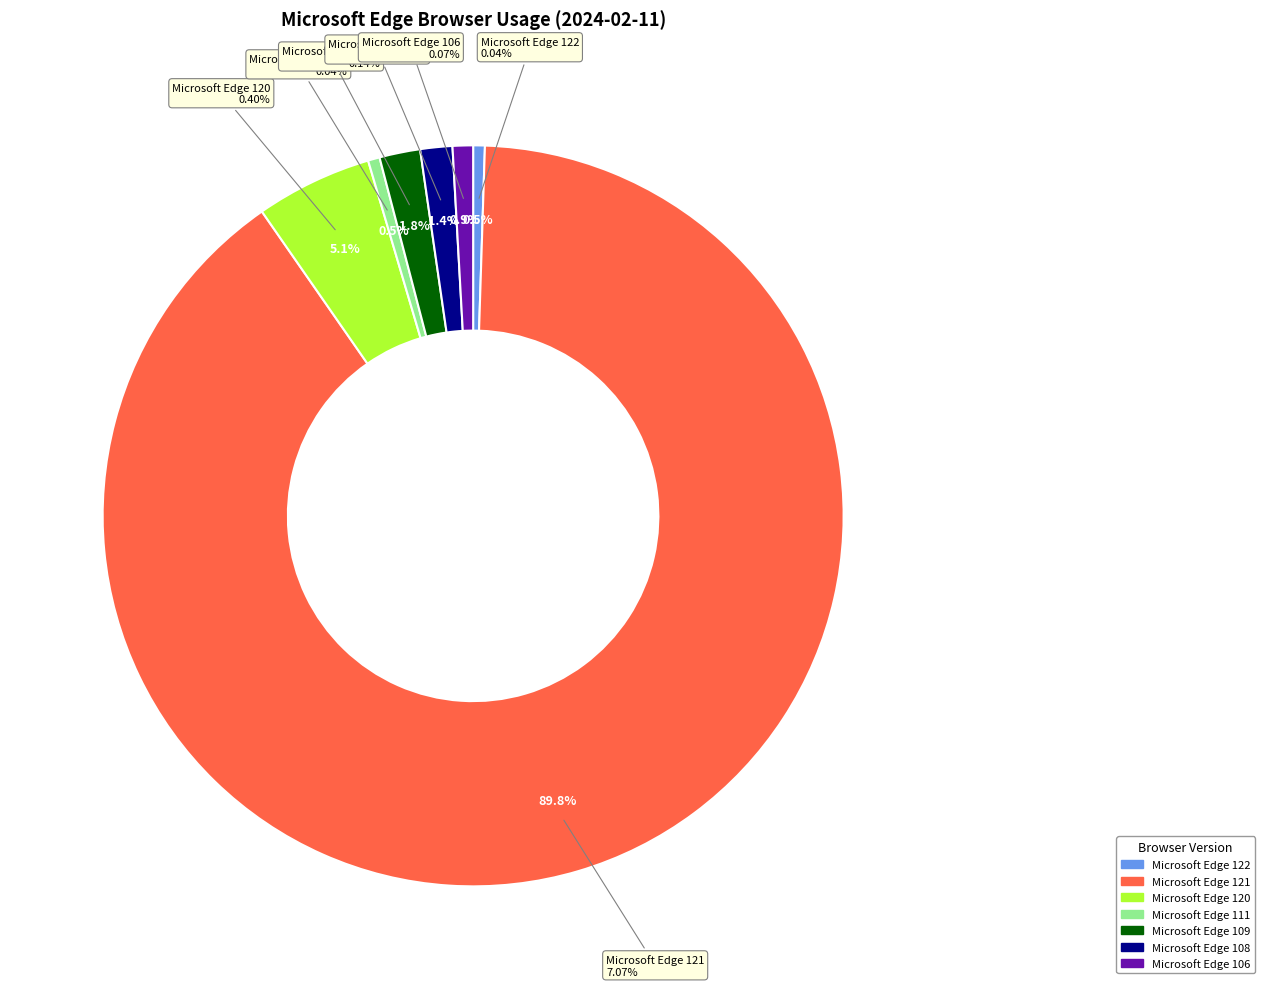

Is it true that Microsoft Edge 108 is 13% of the pie?

False